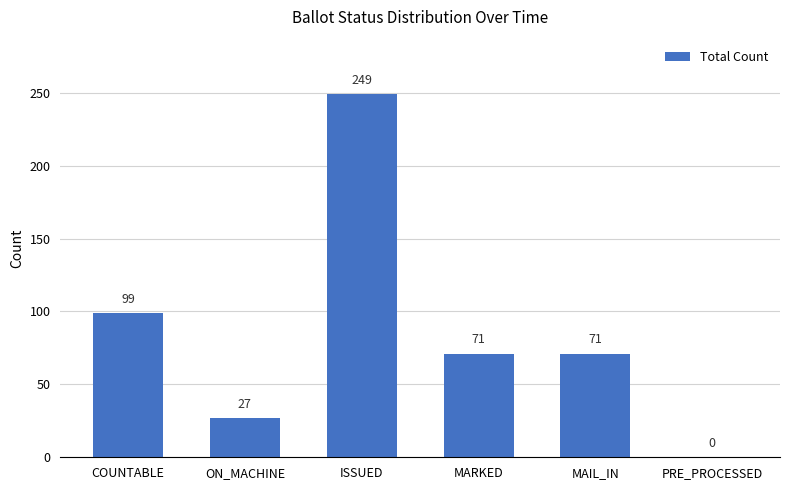

The chart shows a value of 17 at MARKED. True or false?

False